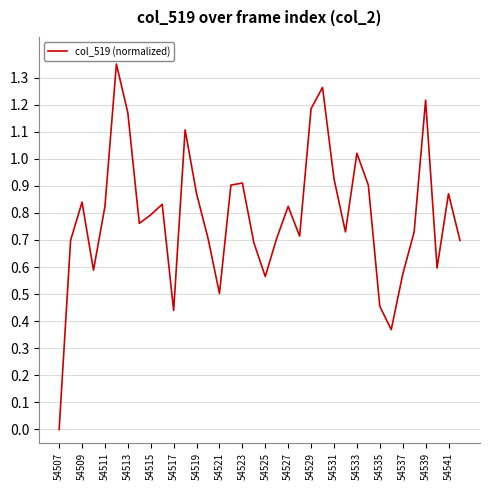

Which has a higher value, 54519 or 54537?

54519